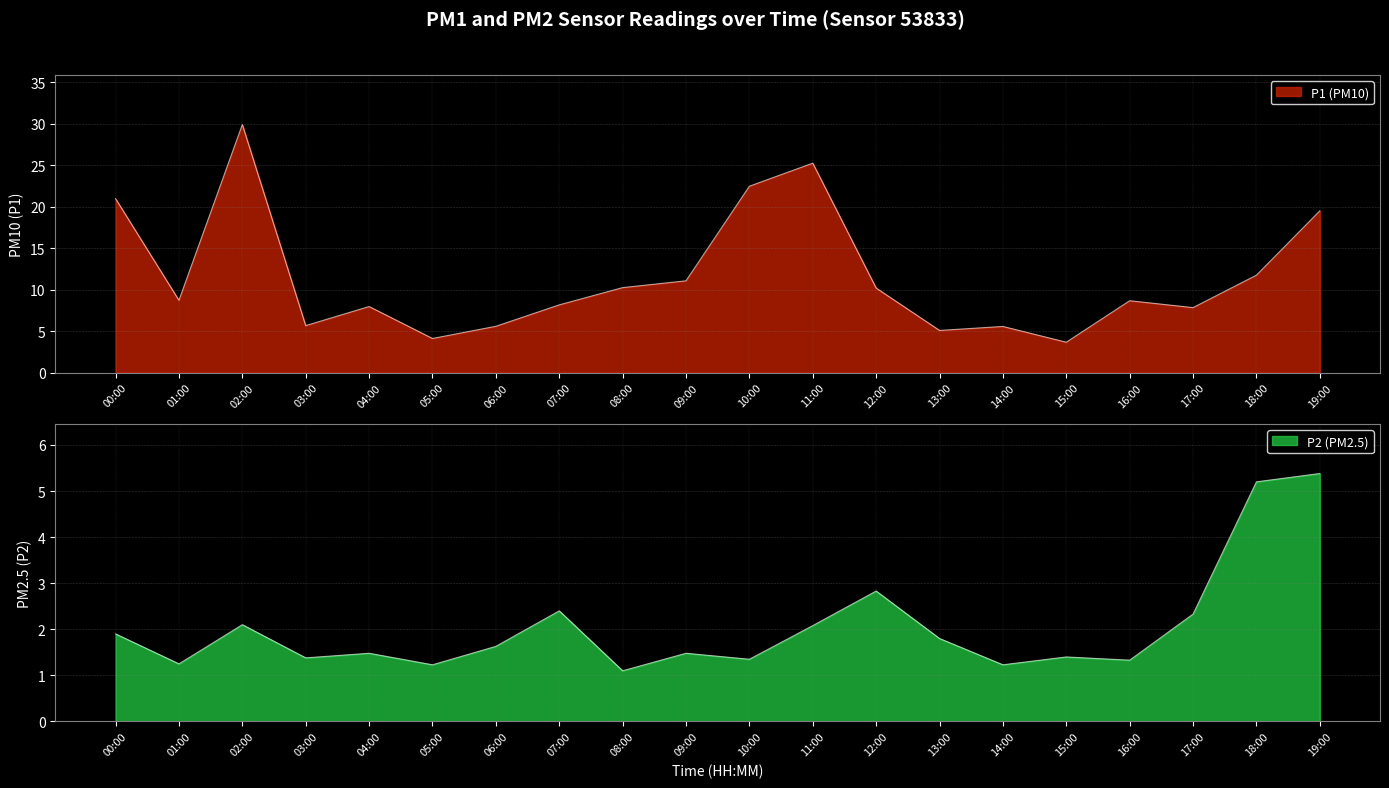

At how many categories does at least one series exceed 3?

20